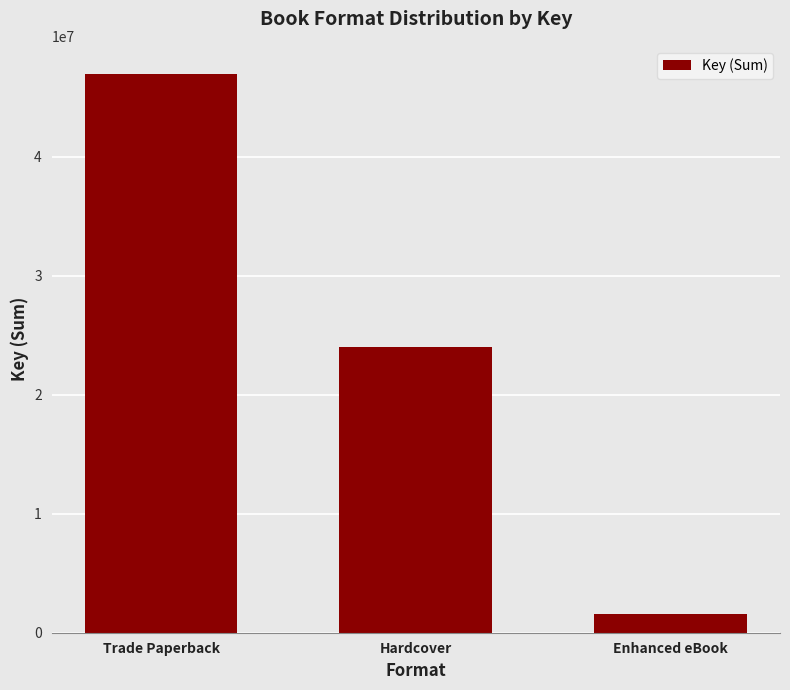

What position from the right is Hardcover?

2